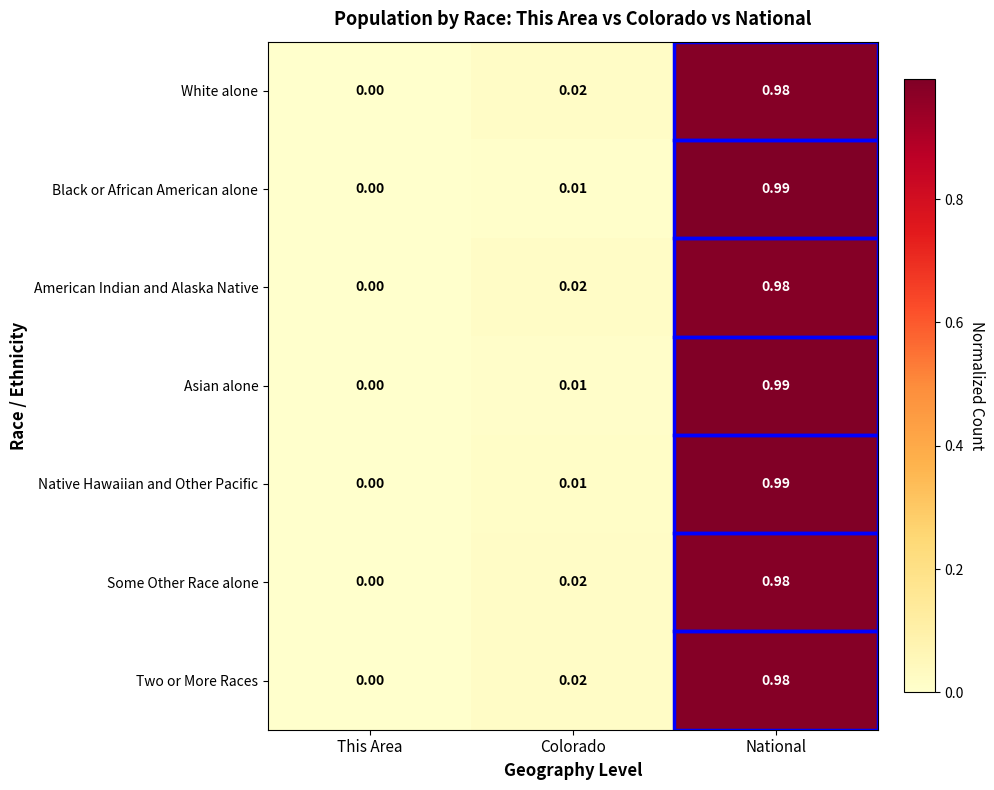

Is the value of American Indian and Alaska Native at National greater than the value of Some Other Race alone at This Area?

Yes